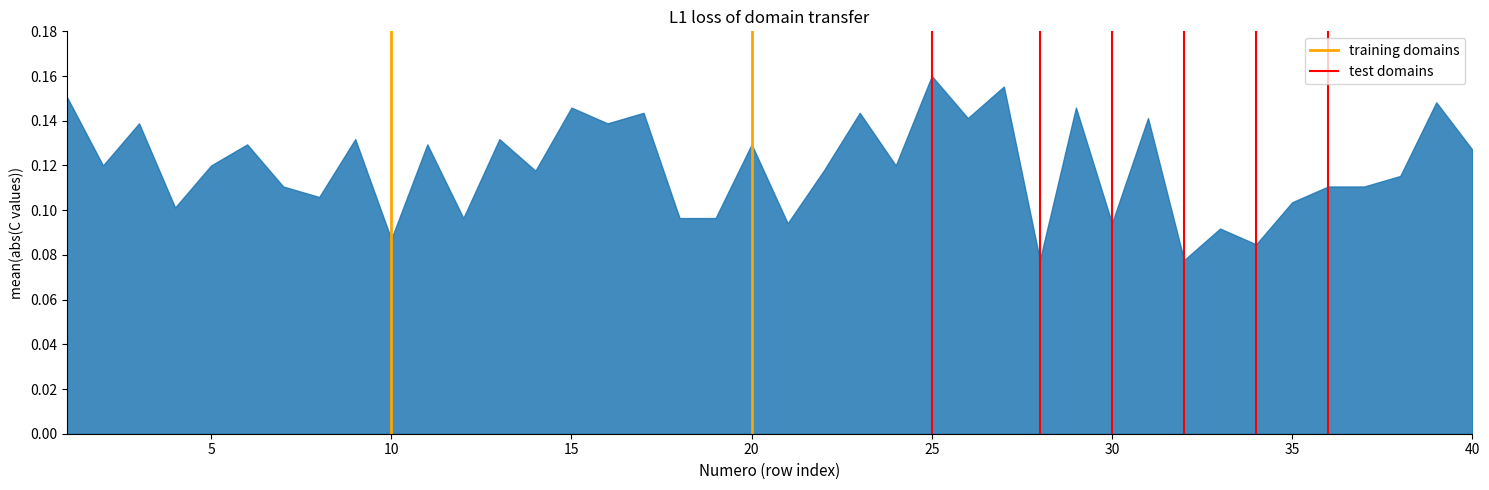

Which label corresponds to the largest value in the chart?

25